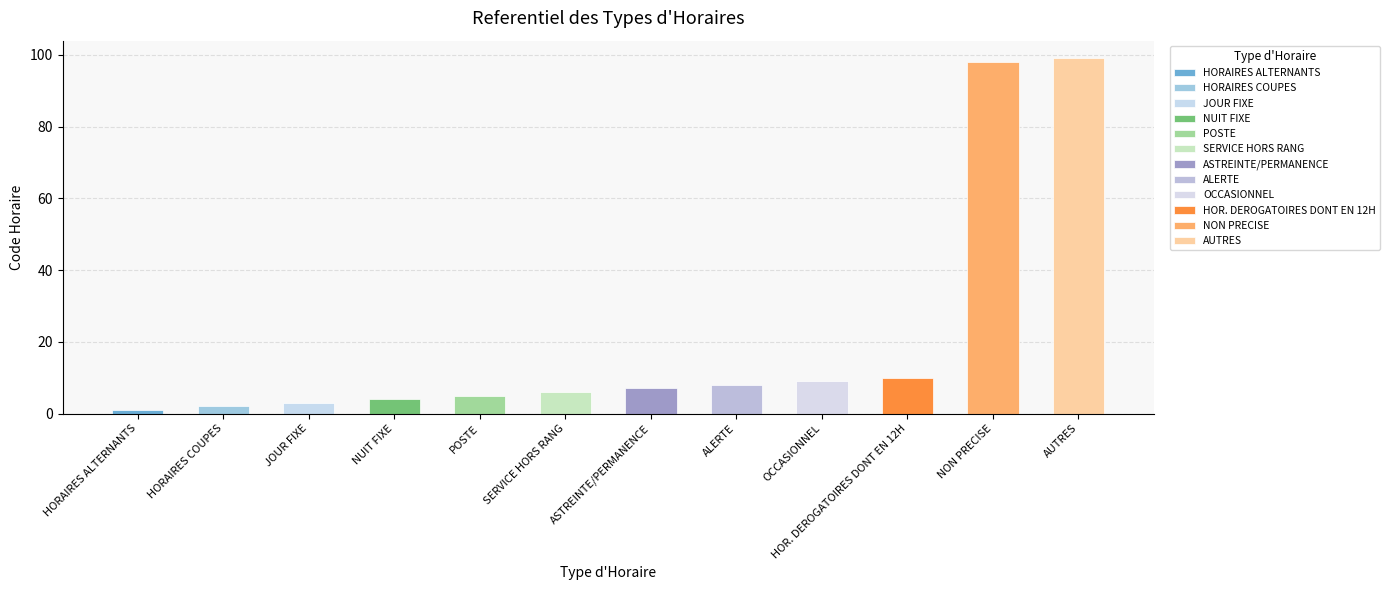

List the labels in order of value, largest first.

AUTRES, NON PRECISE, HOR. DEROGATOIRES DONT EN 12H, OCCASIONNEL, ALERTE, ASTREINTE/PERMANENCE, SERVICE HORS RANG, POSTE, NUIT FIXE, JOUR FIXE, HORAIRES COUPES, HORAIRES ALTERNANTS